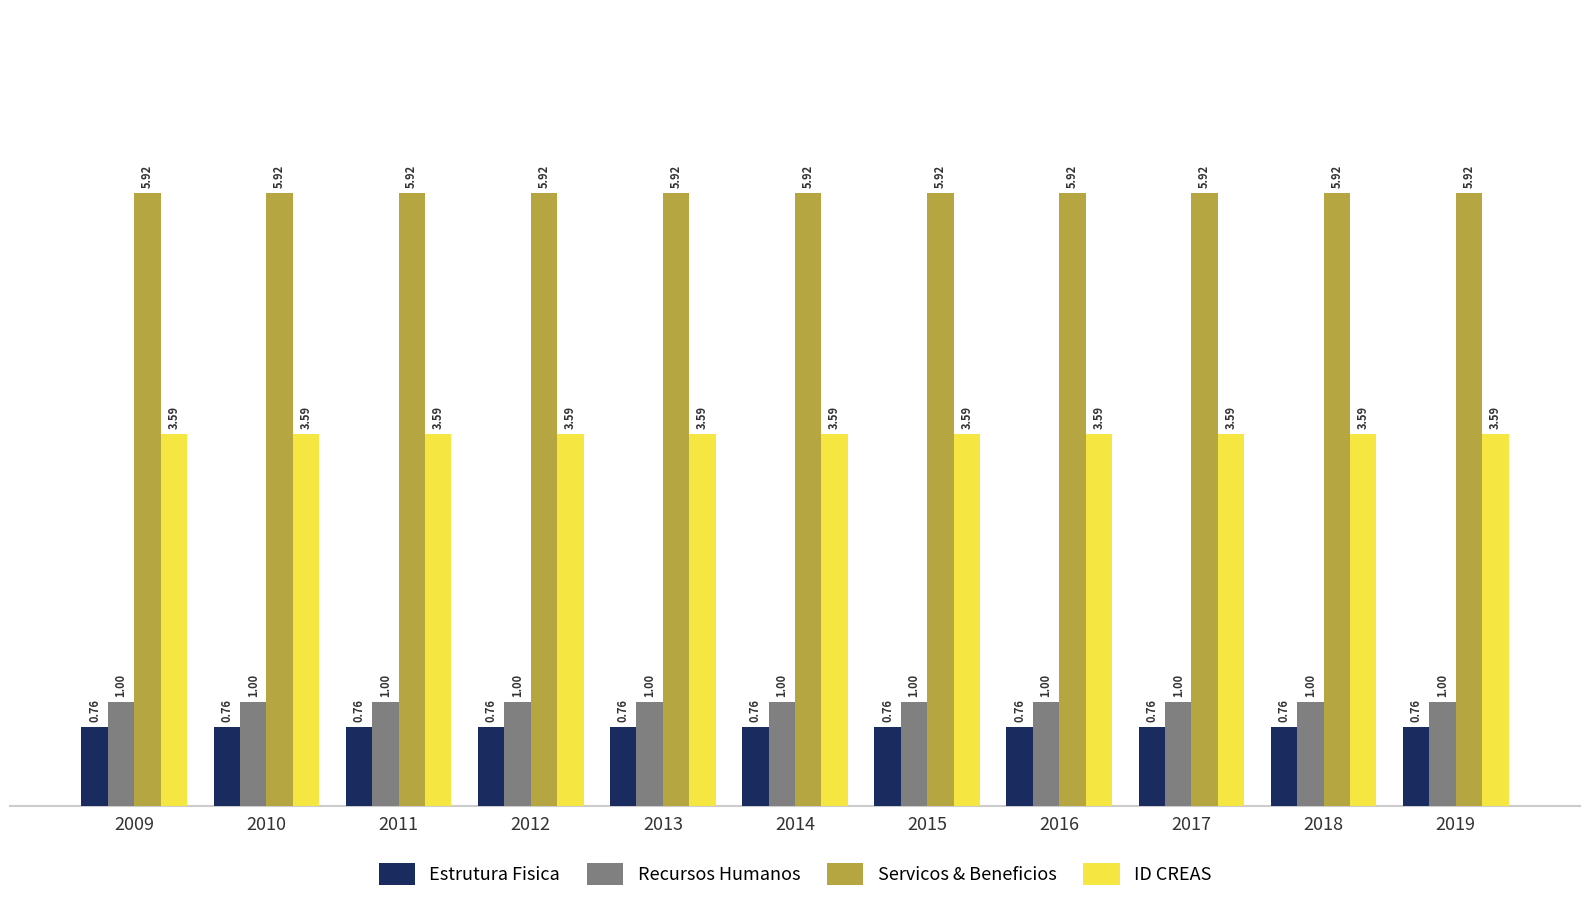

Read the ID CREAS value at 2009.

3.6